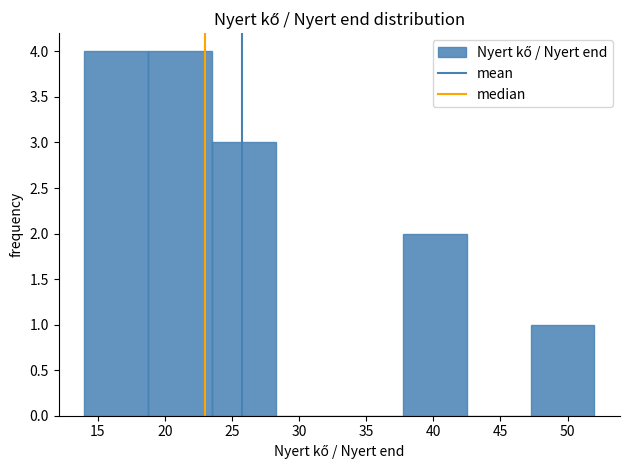

Reading left to right, list every bar in this chart as the range it spans on the x-axis followed by its height. Neither the bar edges nor the heights are printed on the chart, so give them approximately, as read against the axes.

14.00 to 18.75: 4
18.75 to 23.50: 4
23.50 to 28.25: 3
28.25 to 33.00: 0
33.00 to 37.75: 0
37.75 to 42.50: 2
42.50 to 47.25: 0
47.25 to 52.00: 1